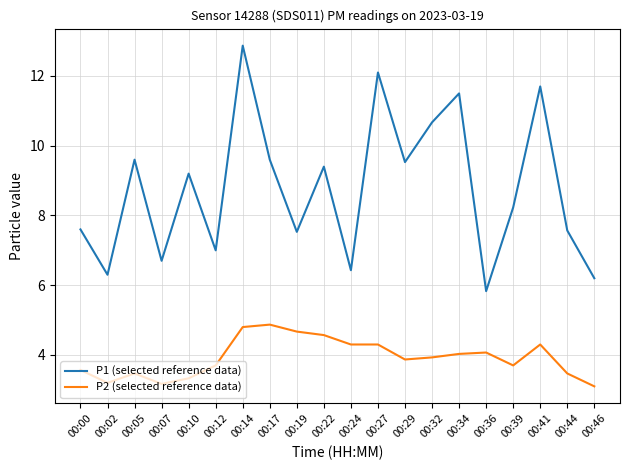

Which series has the largest total across all categories?

P1 (selected reference data)